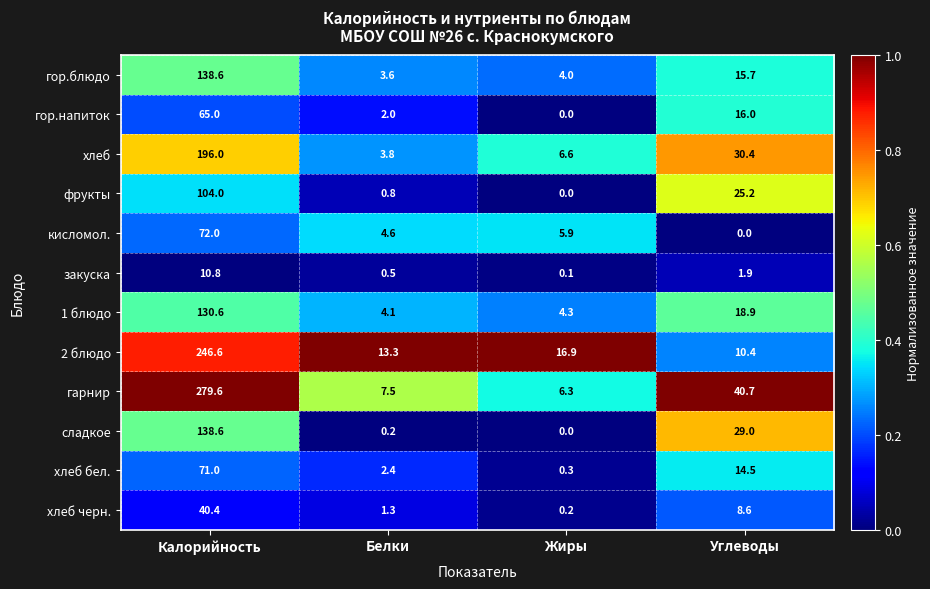

At which label does гор.блюдо first exceed 15?

Калорийность